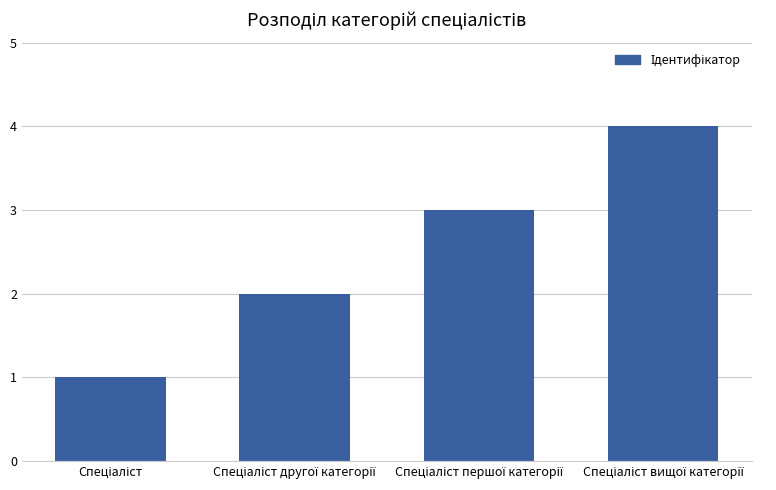

What is the sum of all values?

10